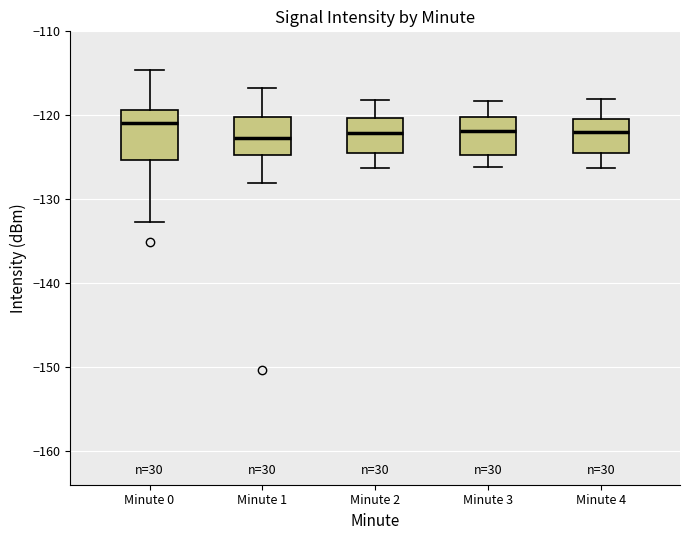

Reading left to right, read every box against the y-axis: the position of its median line, the range the box covers, and the ends of its whiskers. The values are not printed on the chart, so give them approximately, as read against the axis.

Minute 0: median -121, box -125 to -119, whiskers -133 to -115
Minute 1: median -123, box -125 to -120, whiskers -128 to -117
Minute 2: median -122, box -125 to -120, whiskers -126 to -118
Minute 3: median -122, box -125 to -120, whiskers -126 to -118
Minute 4: median -122, box -124 to -120, whiskers -126 to -118